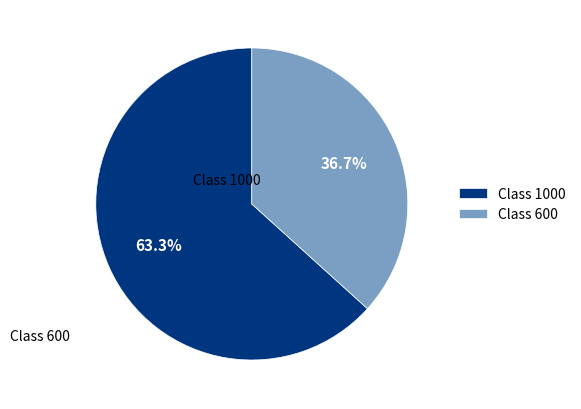

Rank the categories by value from lowest to highest.

Class 600, Class 1000